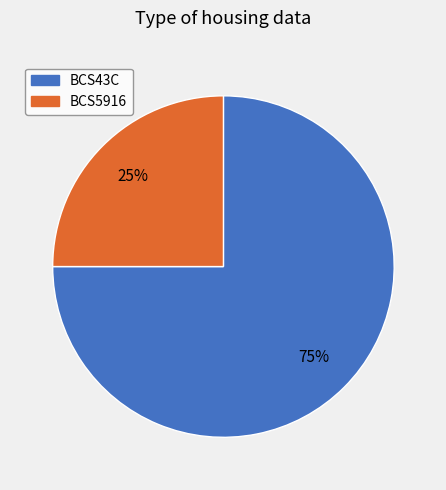

Between BCS43C and BCS5916, which is larger?

BCS43C